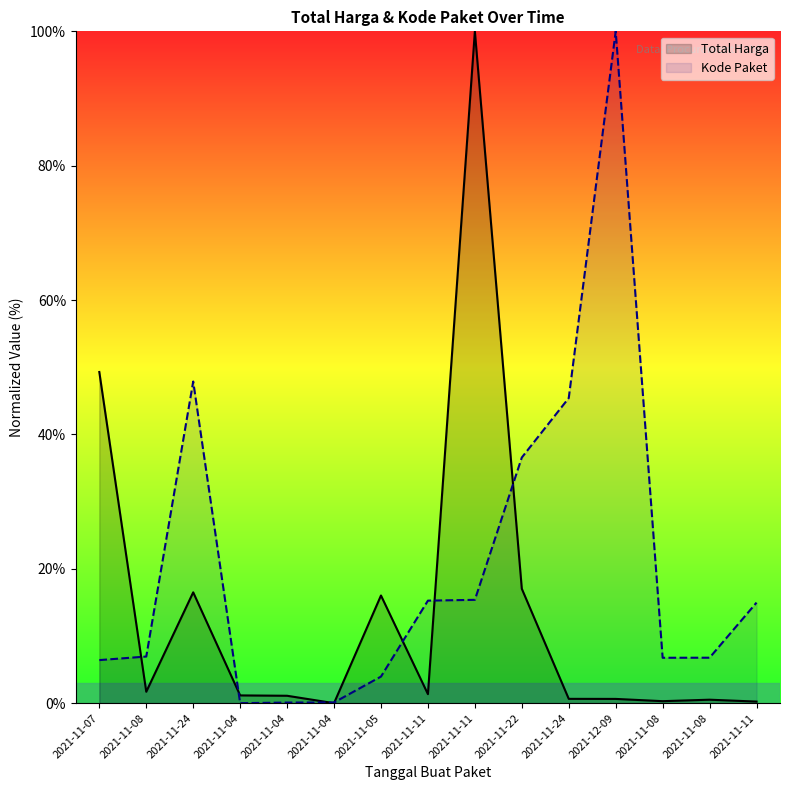

What is the label of the 13th point from the left?

2021-11-08